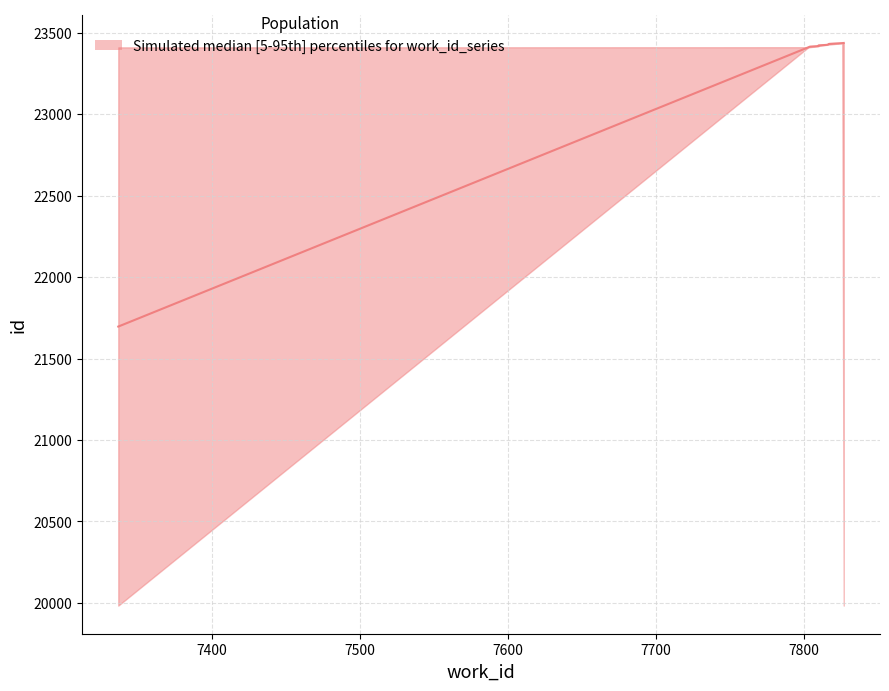

Reading left to right, transcribe all the data shown in this chart.

21696	23409	23413	23417	23421	23424	23425	23430	23435	23436